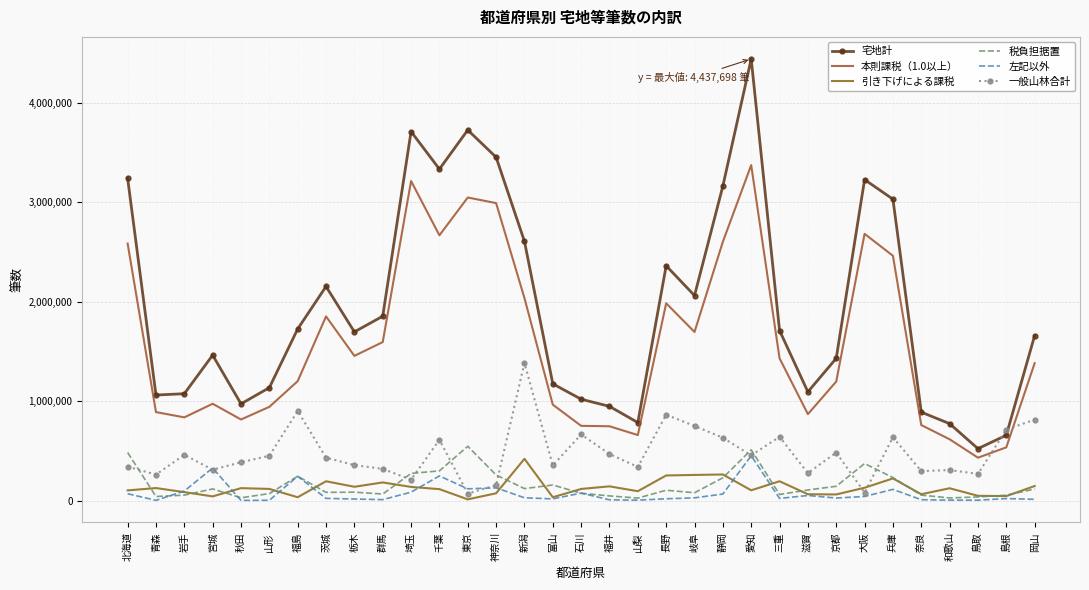

At how many categories does at least one series exceed 4115448?

1